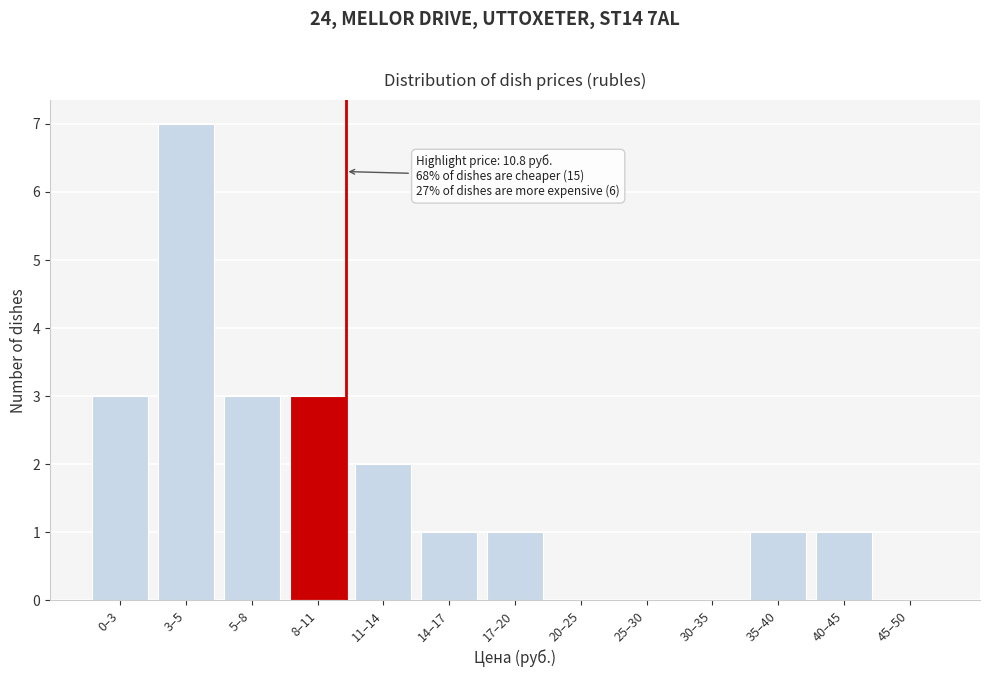

Reading left to right, extract all data points from this chart.

0–3=3	3–5=7	5–8=3	8–11=3	11–14=2	14–17=1	17–20=1	20–25=0	25–30=0	30–35=0	35–40=1	40–45=1	45–50=0